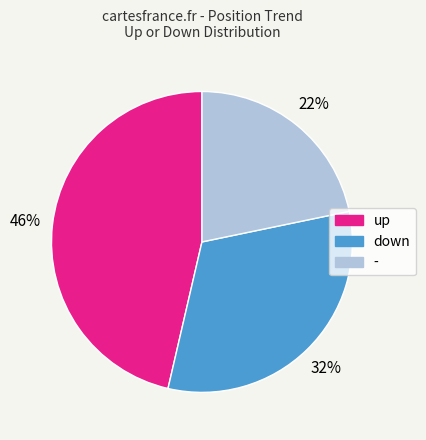

Which category has the smallest portion of the pie?

-